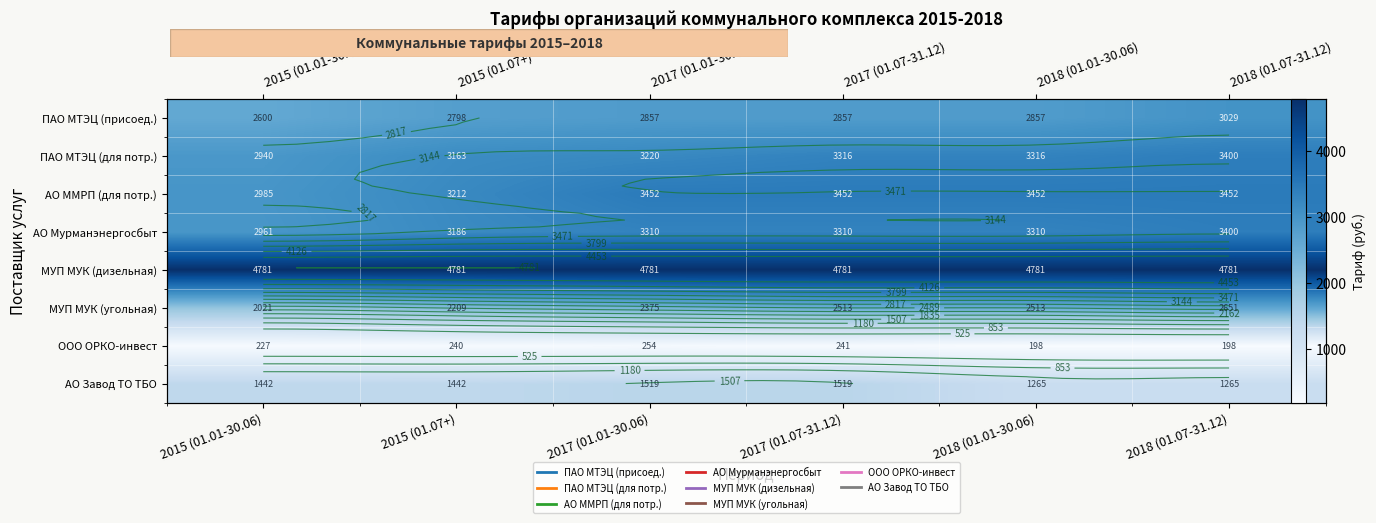

At which category is the sum across all series the highest?

2018 (01.07-31.12)